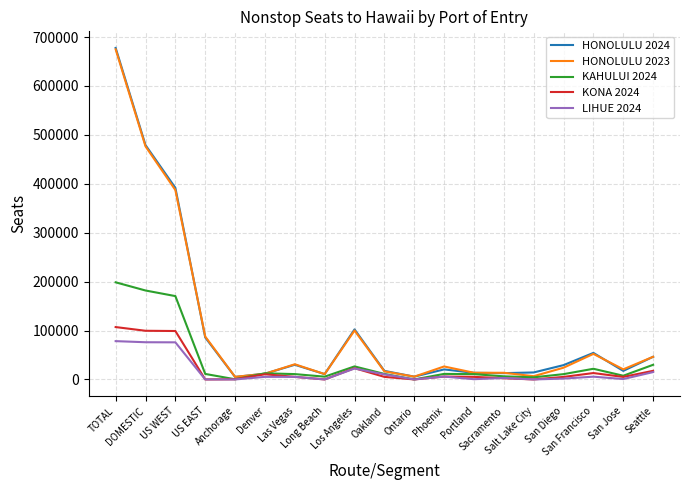

Which series has the largest range (max minus min)?

HONOLULU 2024